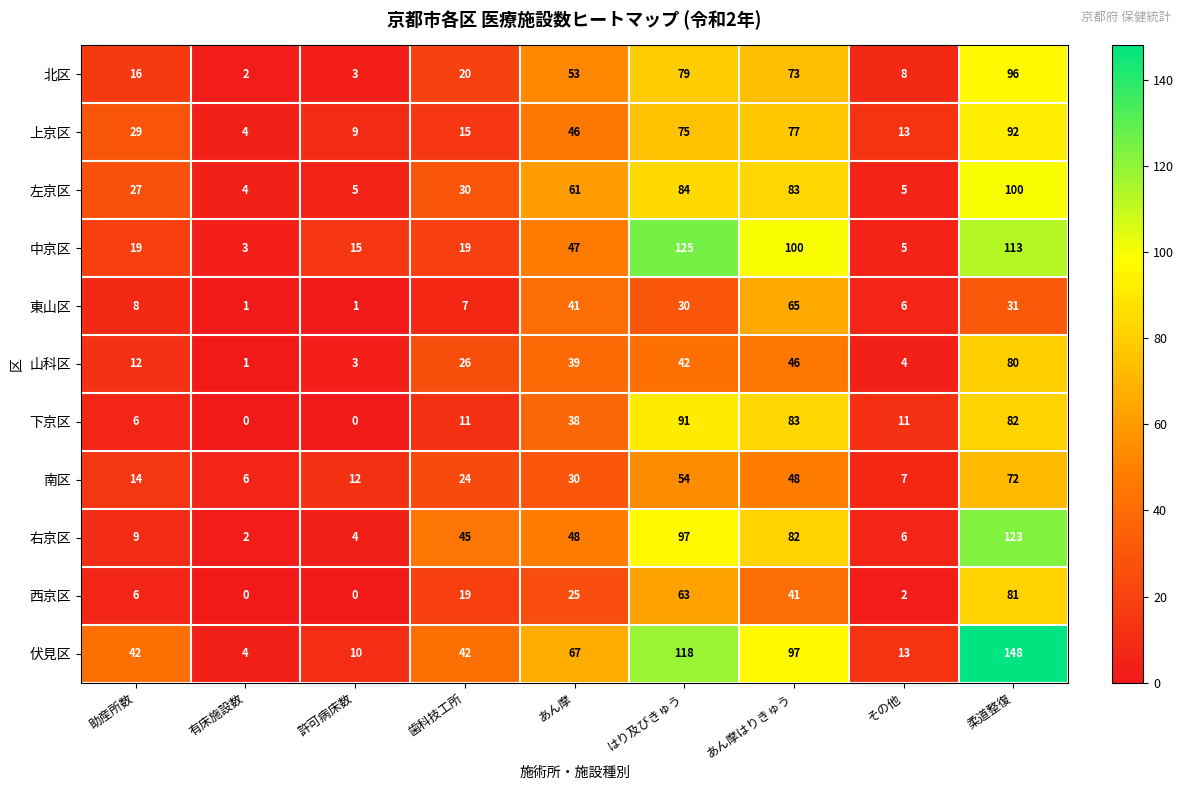

At how many categories does at least one series exceed 119?

2